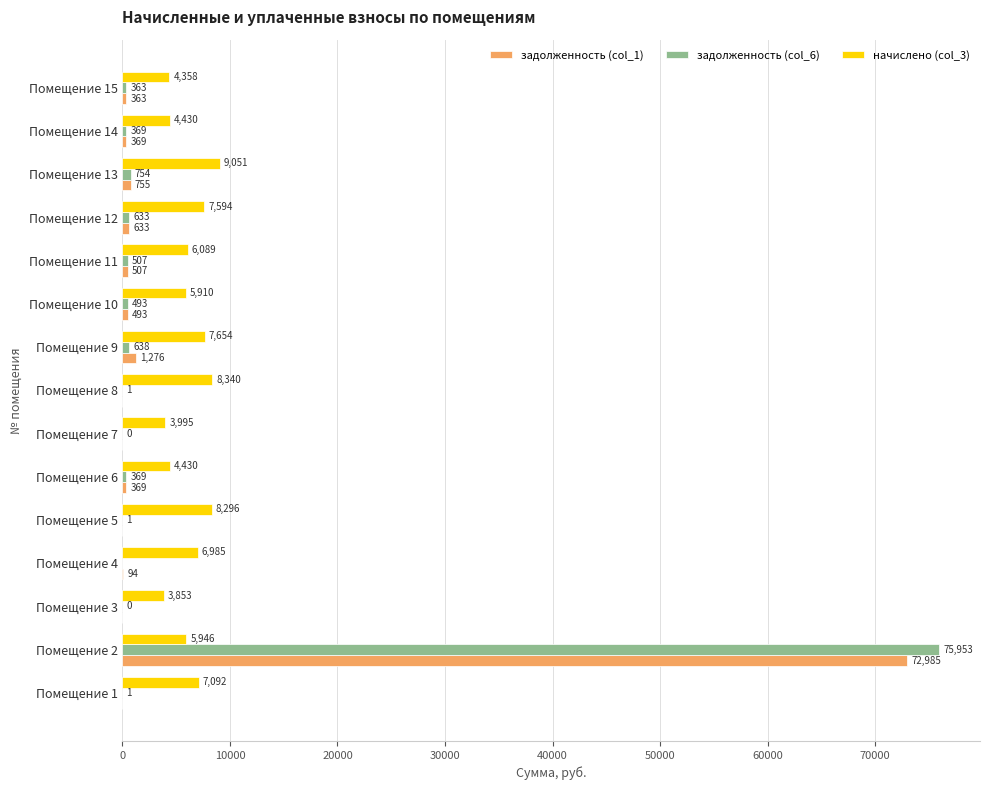

The value of задолженность (col_1) at Помещение 13 is 755.0. True or false?

True